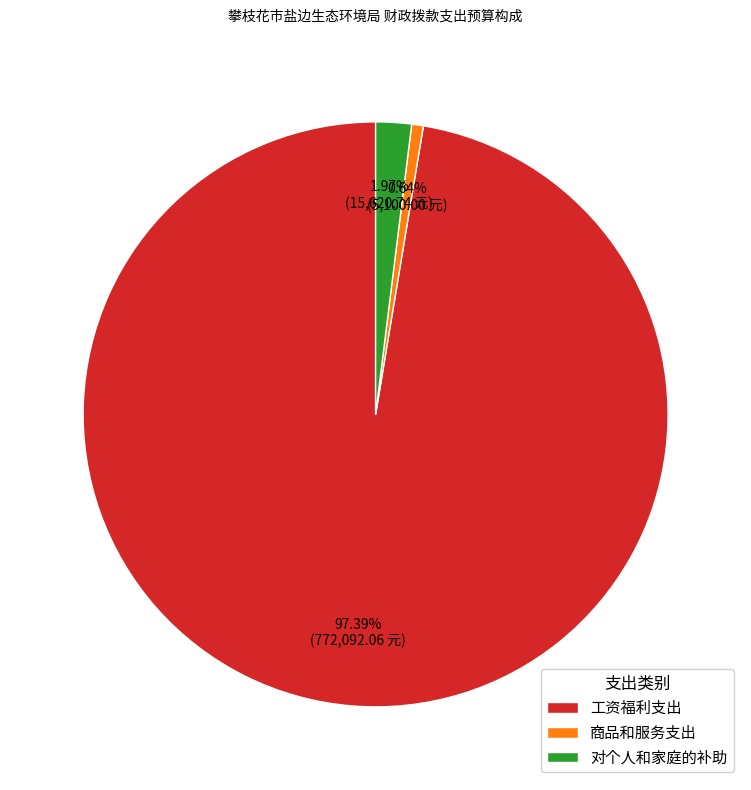

To the nearest percent, what percentage of the pie is 工资福利支出?

97%